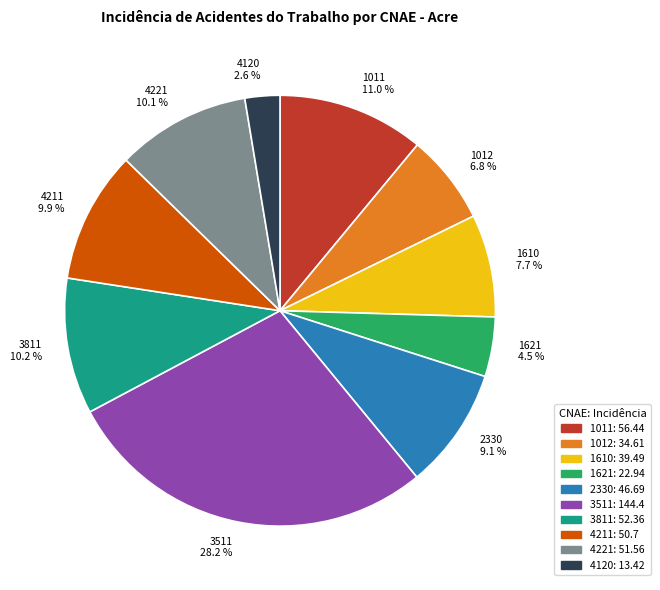

Which slice is the smallest?

4120